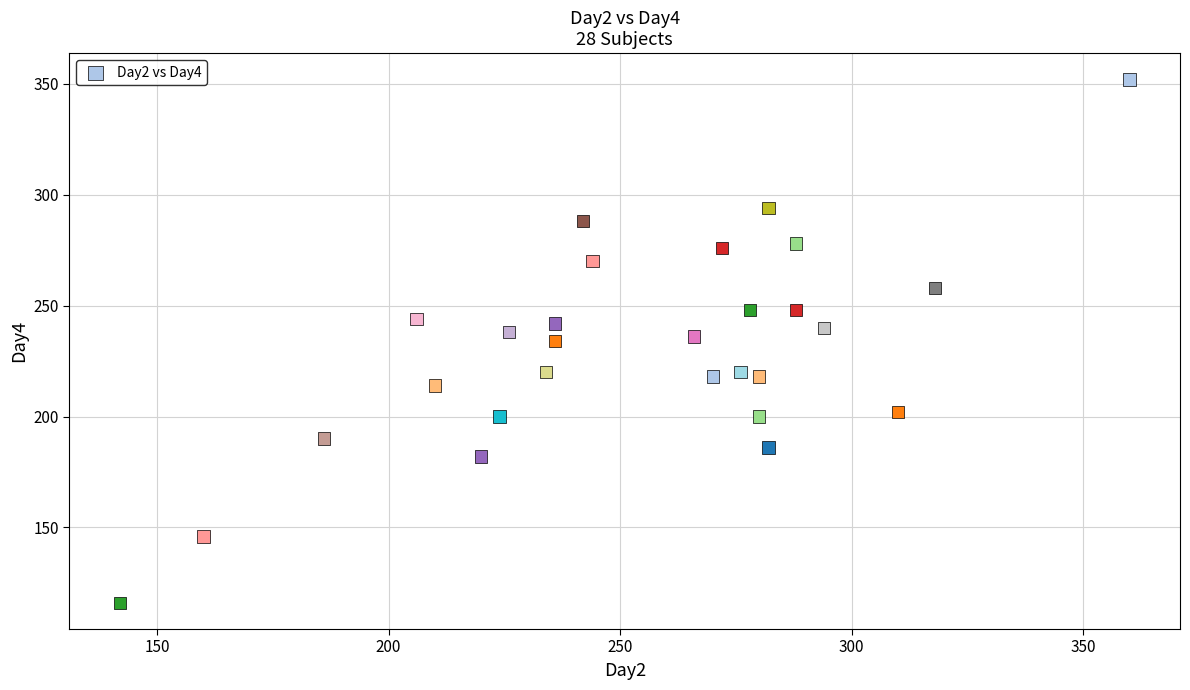

What is the range of X values (max minus min)?

218